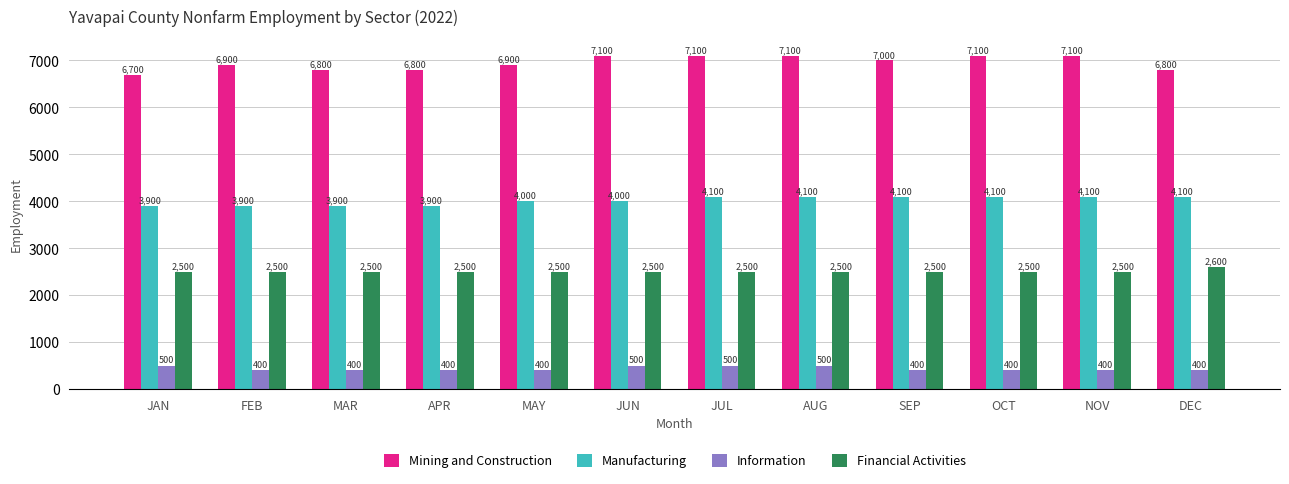

What is the maximum value shown in the chart?

7100